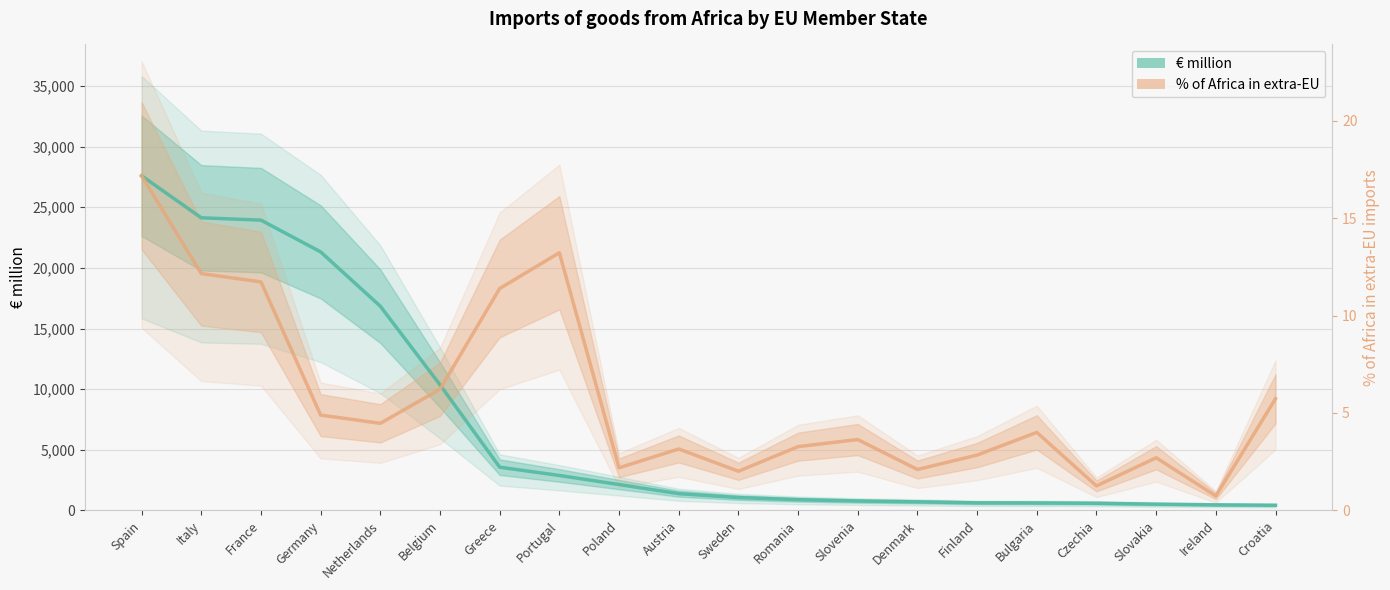

At which label does % of Africa in extra-EU first exceed 6437?

Spain